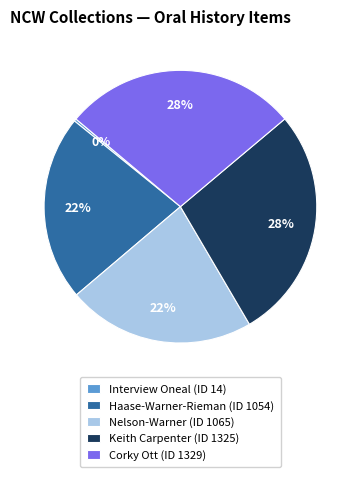

True or false: Okanogan County (1054) accounts for 32% of the total.

False